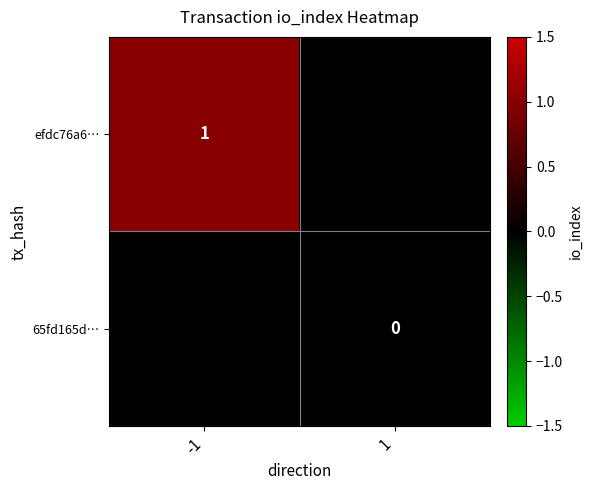

Which has a higher value, 1 or -1?

-1